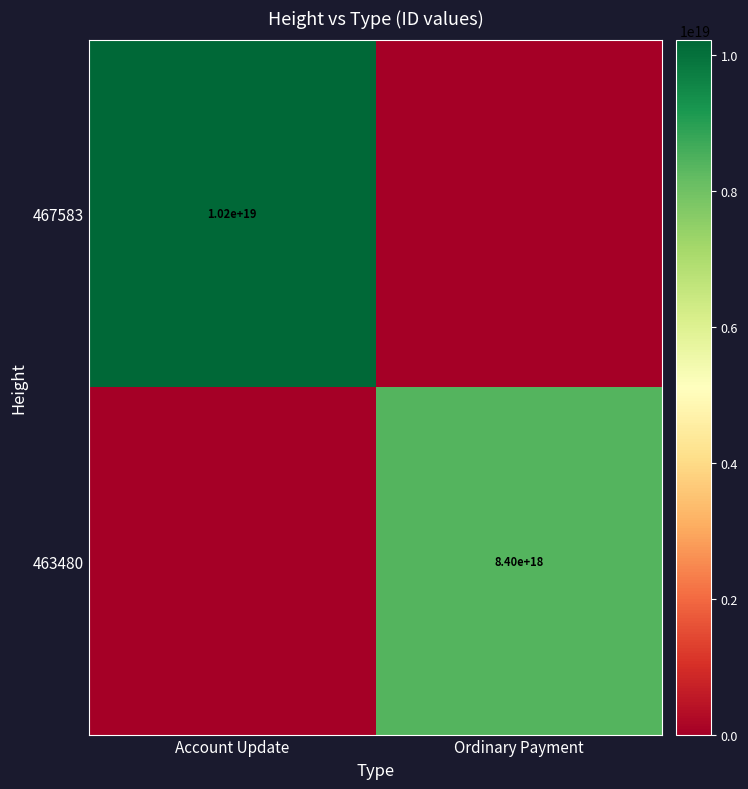

Is the value of 463480 at Ordinary Payment greater than the value of 467583 at Account Update?

No